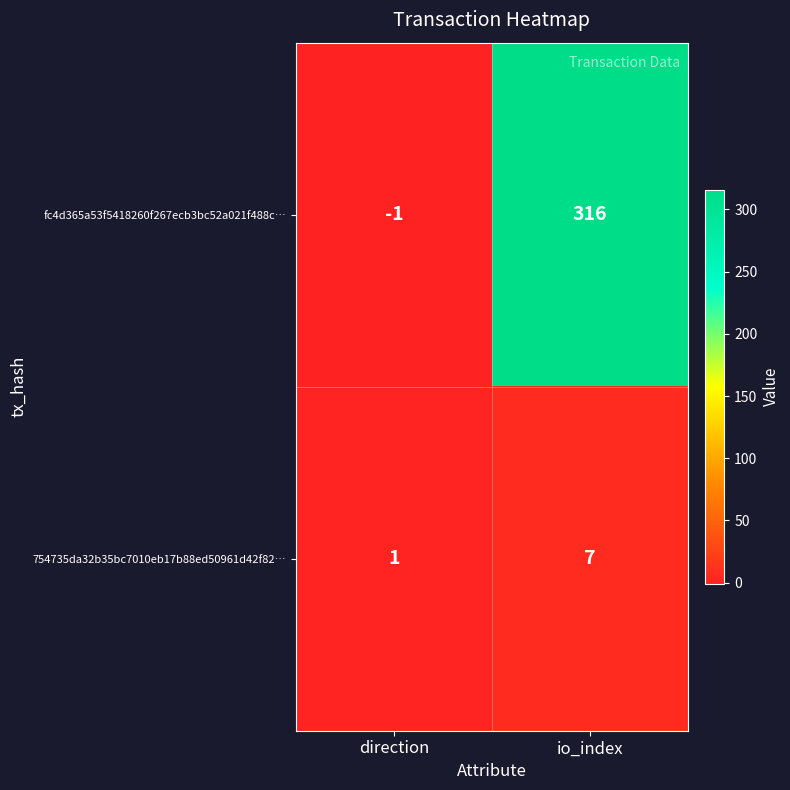

Which series has the widest spread of values?

fc4d365a53f5418260f267ecb3bc52a021f488c…